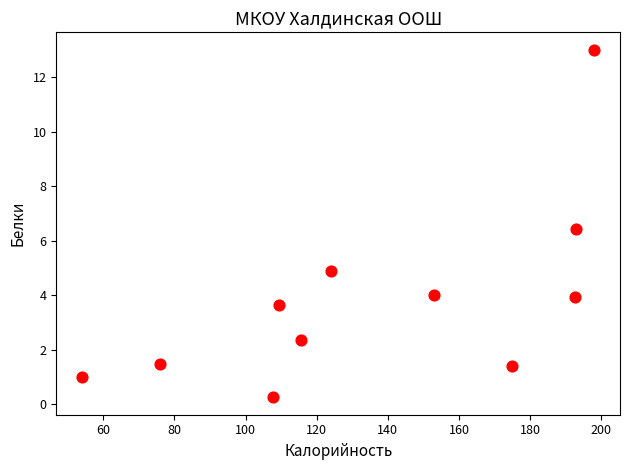

What Y value in the scatter plot is closest to 6?

6.4